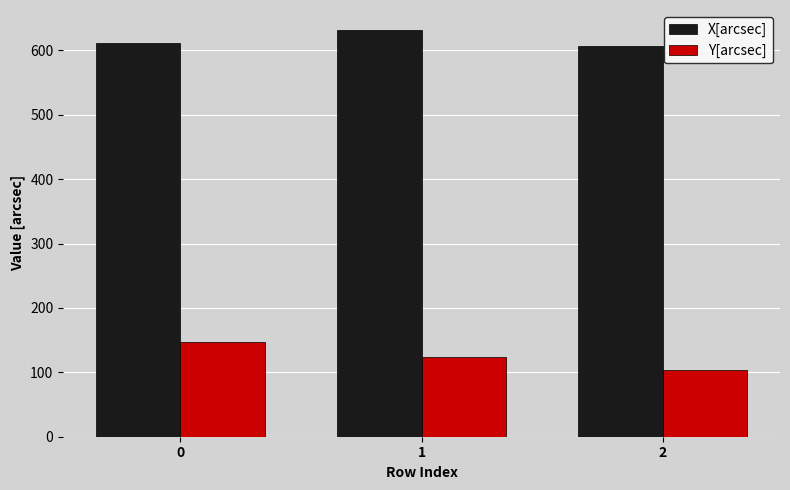

Which series has the largest total across all categories?

X[arcsec]